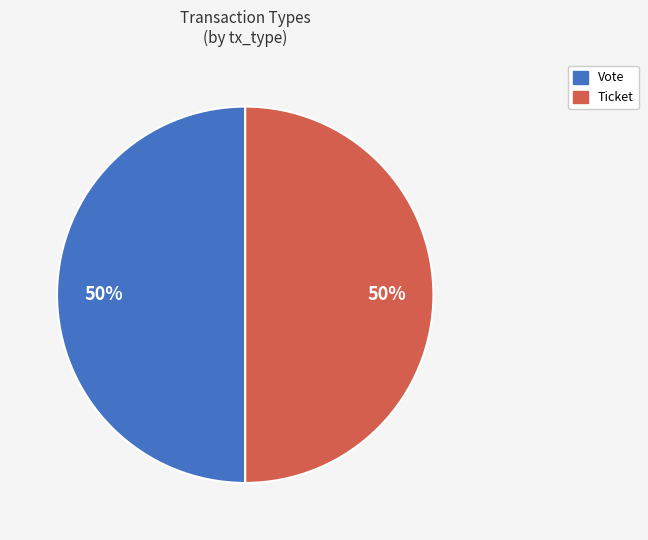

Approximately how many times larger is the value at Vote compared to Ticket?

1.0